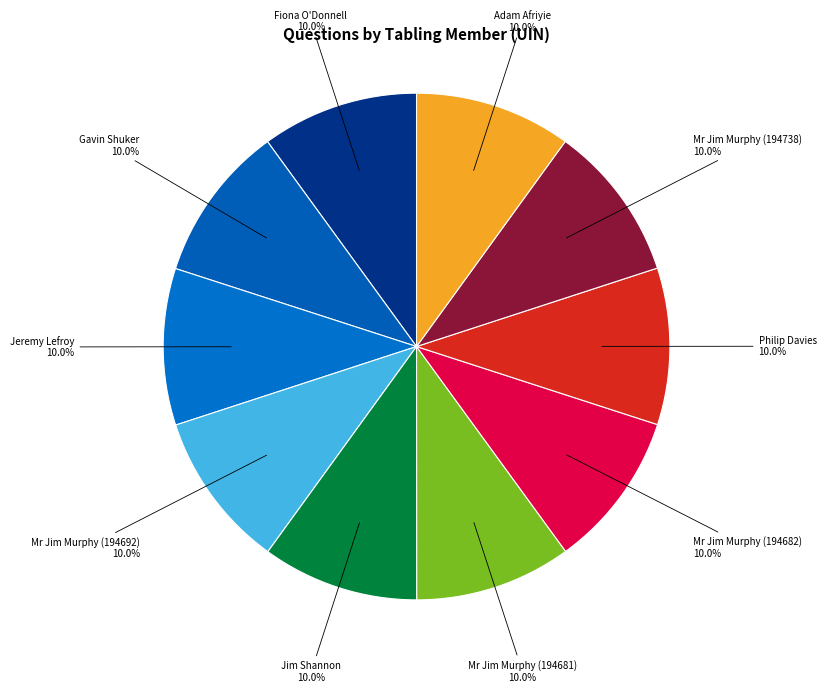

How many segments does this pie chart have?

10